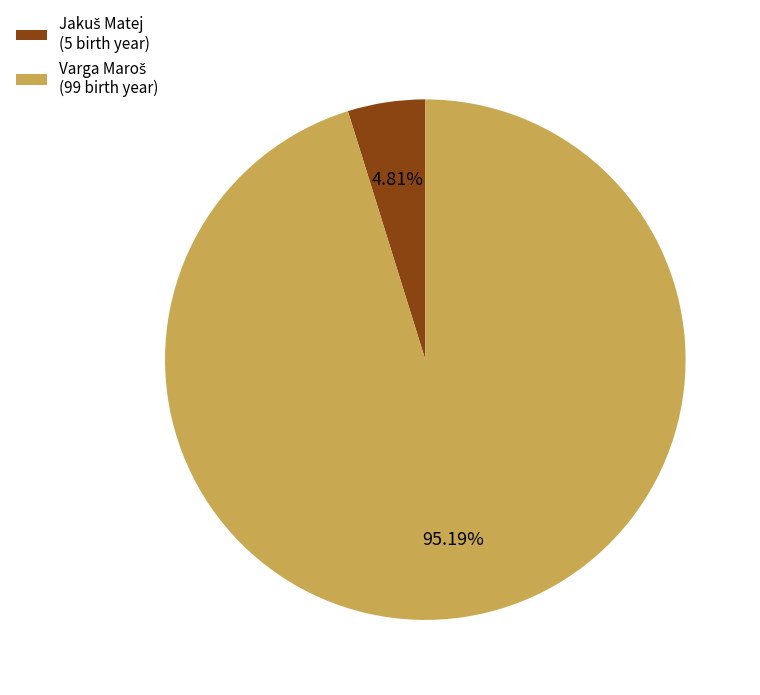

Is there a majority slice in this chart?

Yes